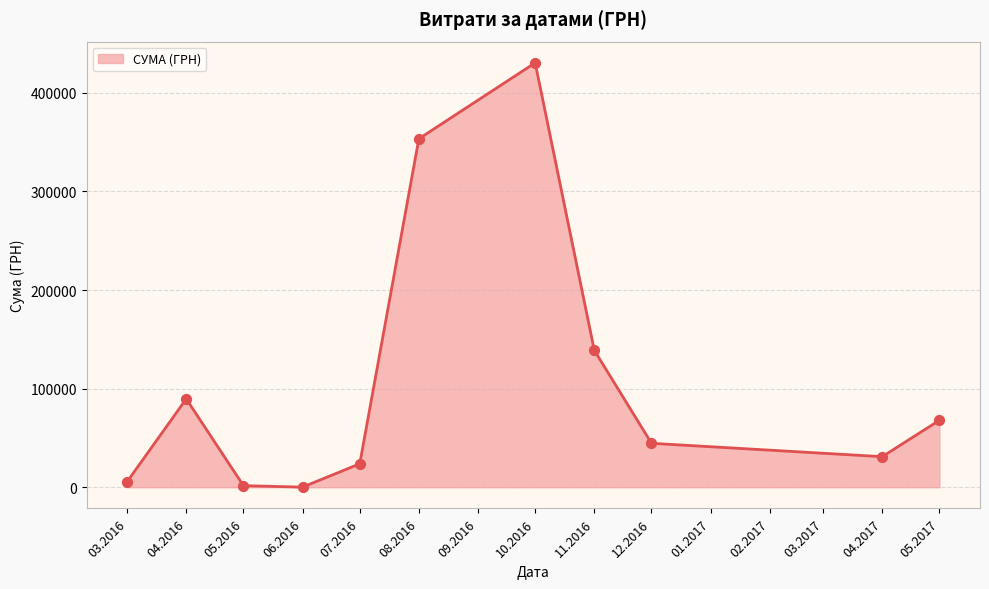

Approximately how many times larger is the value at 04.2017 compared to 12.2016?

0.7